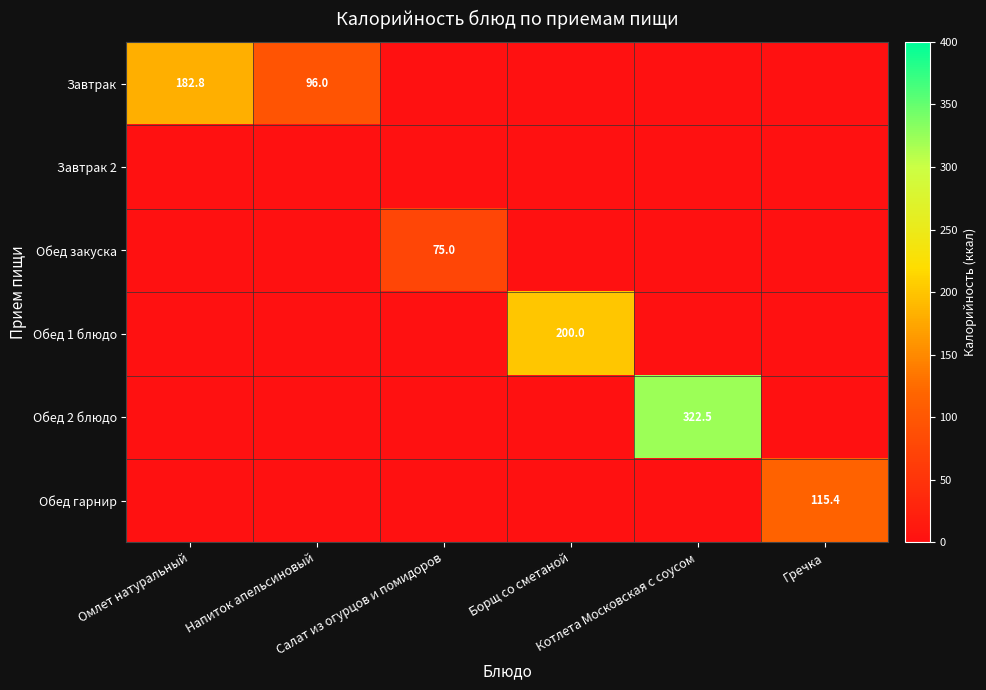

At how many categories does at least one series exceed 226?

1